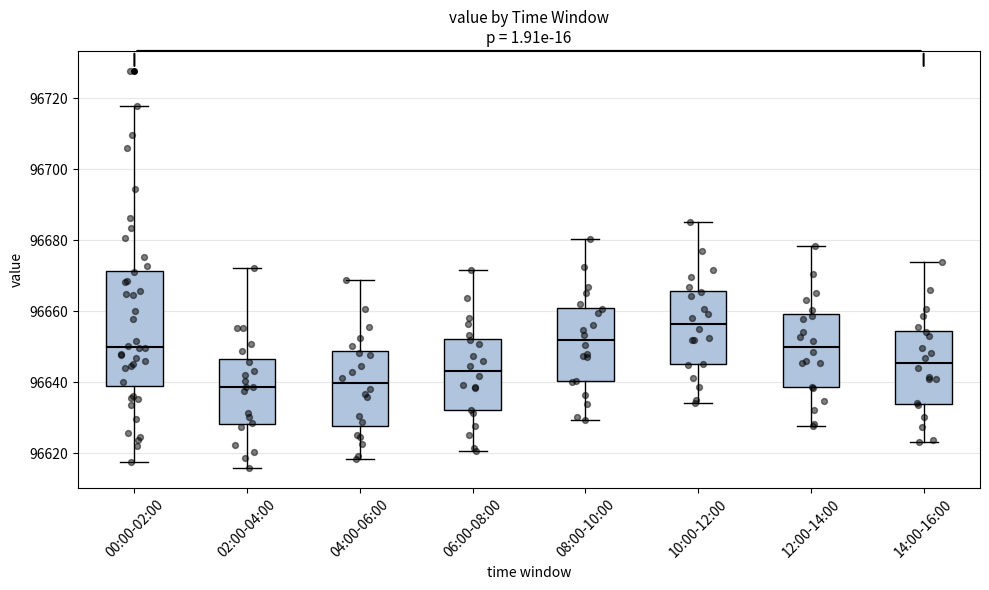

Where does the upper whisker of the box for 14:00-16:00 end on the y-axis? The values are not printed on the chart, so give them approximately, as read against the axis.

96674